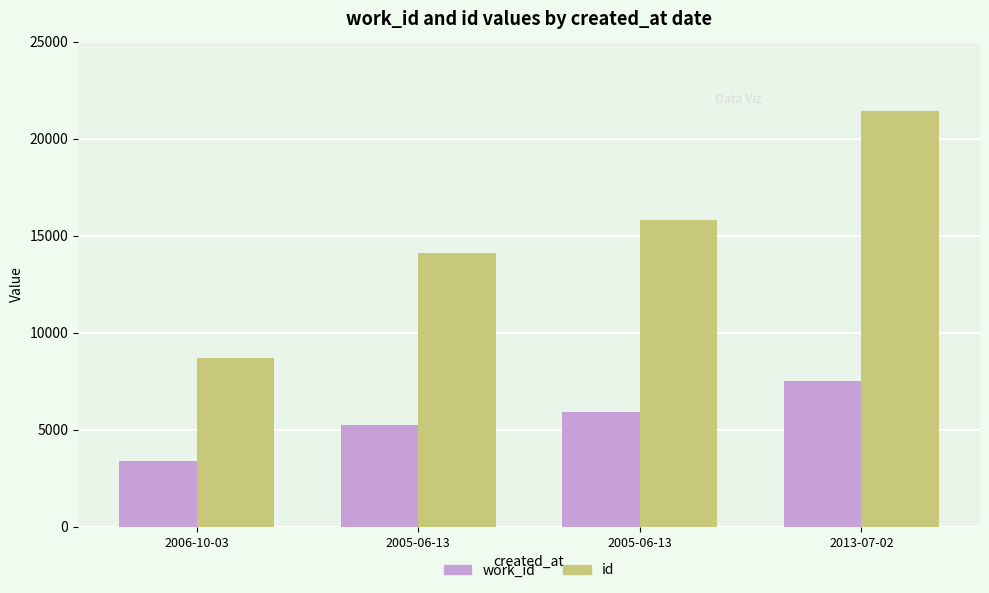

Does the chart contain stacked bars?

No